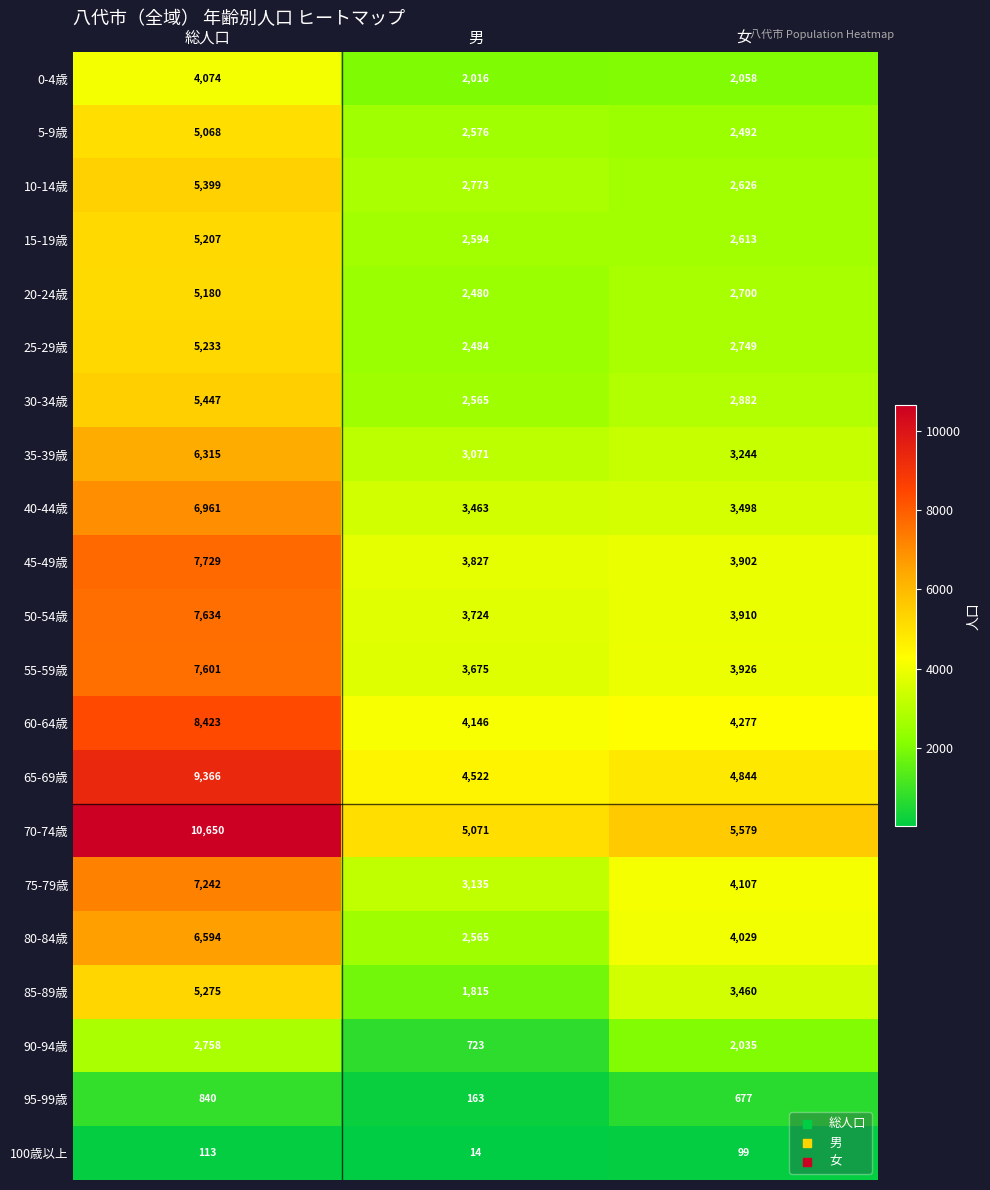

What is the spread (max minus min) of values at 男?

5057